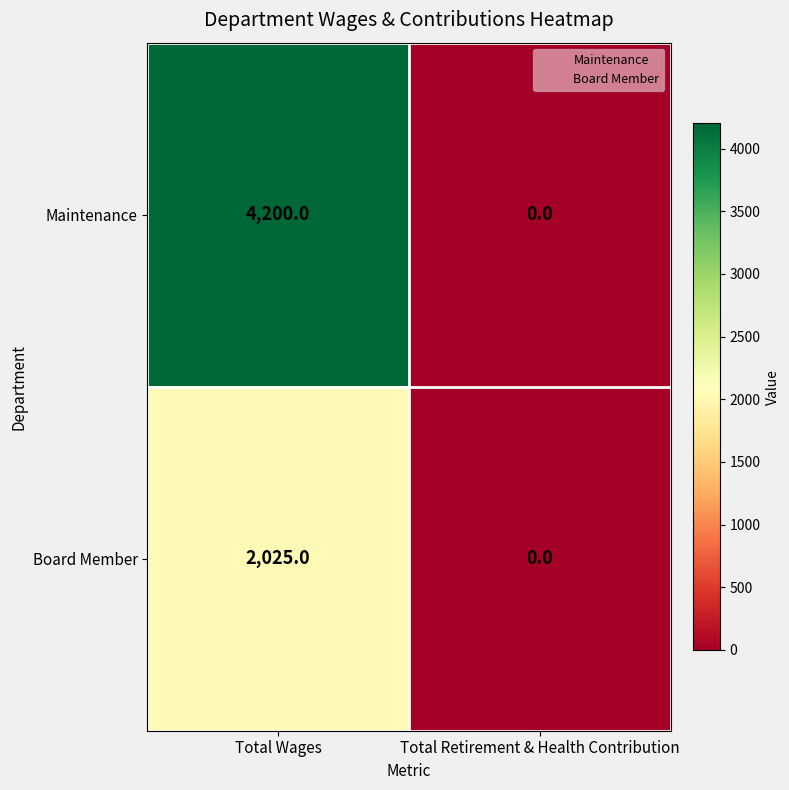

Is it true that Maintenance equals 2870 at Total Retirement & Health Contribution?

False